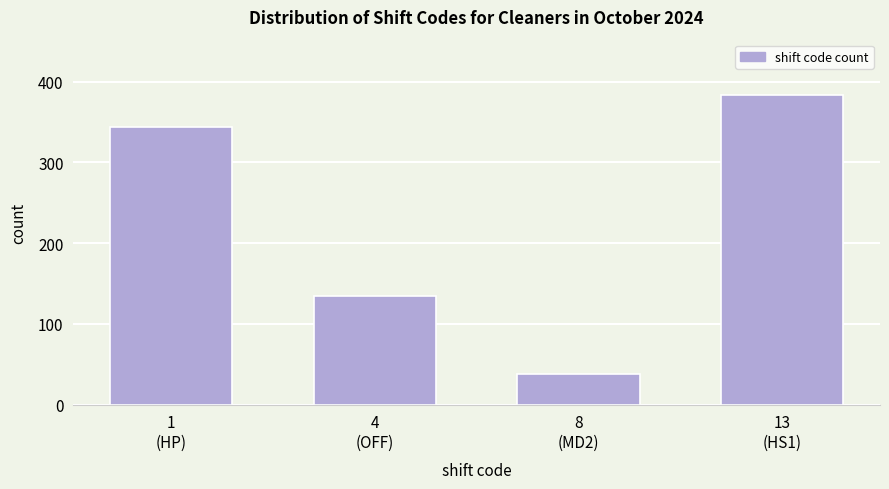

Reading left to right, list all the values displayed in this chart.

344	134	38	383